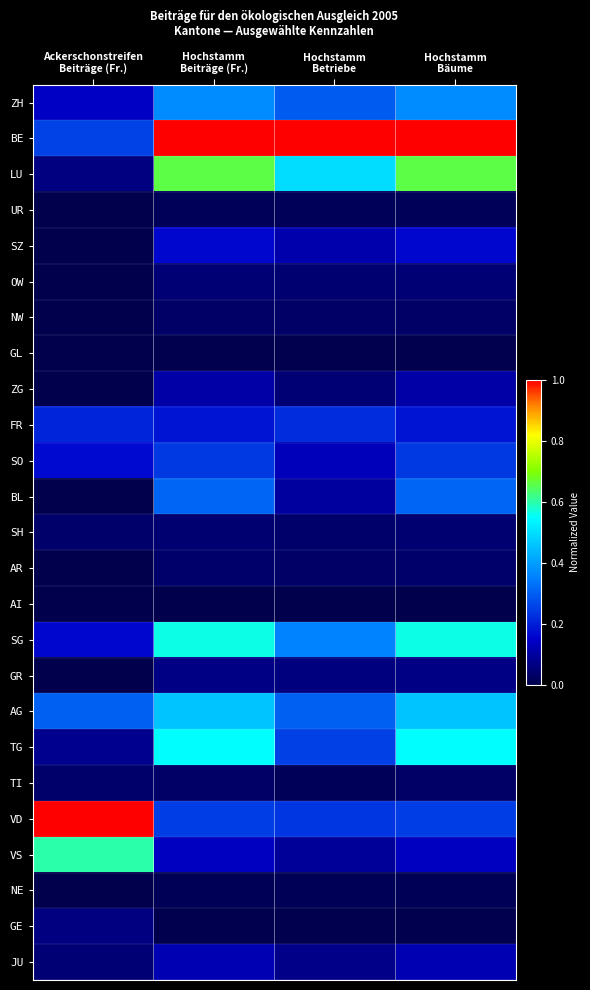

Reading left to right, list all the values displayed in this chart.

ZH: Ackerschonstreifen
Beiträge (Fr.)=0.1	Hochstamm
Beiträge (Fr.)=0.4	Hochstamm
Betriebe=0.3	Hochstamm
Bäume=0.4
BE: Ackerschonstreifen
Beiträge (Fr.)=0.3	Hochstamm
Beiträge (Fr.)=1.0	Hochstamm
Betriebe=1.0	Hochstamm
Bäume=1.0
LU: Ackerschonstreifen
Beiträge (Fr.)=0.1	Hochstamm
Beiträge (Fr.)=0.7	Hochstamm
Betriebe=0.5	Hochstamm
Bäume=0.7
UR: Ackerschonstreifen
Beiträge (Fr.)=0.0	Hochstamm
Beiträge (Fr.)=0.0	Hochstamm
Betriebe=0.0	Hochstamm
Bäume=0.0
SZ: Ackerschonstreifen
Beiträge (Fr.)=0.0	Hochstamm
Beiträge (Fr.)=0.2	Hochstamm
Betriebe=0.1	Hochstamm
Bäume=0.2
OW: Ackerschonstreifen
Beiträge (Fr.)=0.0	Hochstamm
Beiträge (Fr.)=0.0	Hochstamm
Betriebe=0.0	Hochstamm
Bäume=0.0
NW: Ackerschonstreifen
Beiträge (Fr.)=0.0	Hochstamm
Beiträge (Fr.)=0.0	Hochstamm
Betriebe=0.0	Hochstamm
Bäume=0.0
GL: Ackerschonstreifen
Beiträge (Fr.)=0.0	Hochstamm
Beiträge (Fr.)=0.0	Hochstamm
Betriebe=0.0	Hochstamm
Bäume=0.0
ZG: Ackerschonstreifen
Beiträge (Fr.)=0.0	Hochstamm
Beiträge (Fr.)=0.1	Hochstamm
Betriebe=0.1	Hochstamm
Bäume=0.1
FR: Ackerschonstreifen
Beiträge (Fr.)=0.2	Hochstamm
Beiträge (Fr.)=0.2	Hochstamm
Betriebe=0.2	Hochstamm
Bäume=0.2
SO: Ackerschonstreifen
Beiträge (Fr.)=0.2	Hochstamm
Beiträge (Fr.)=0.2	Hochstamm
Betriebe=0.1	Hochstamm
Bäume=0.2
BL: Ackerschonstreifen
Beiträge (Fr.)=0.0	Hochstamm
Beiträge (Fr.)=0.3	Hochstamm
Betriebe=0.1	Hochstamm
Bäume=0.3
SH: Ackerschonstreifen
Beiträge (Fr.)=0.0	Hochstamm
Beiträge (Fr.)=0.0	Hochstamm
Betriebe=0.0	Hochstamm
Bäume=0.0
AR: Ackerschonstreifen
Beiträge (Fr.)=0.0	Hochstamm
Beiträge (Fr.)=0.0	Hochstamm
Betriebe=0.0	Hochstamm
Bäume=0.0
AI: Ackerschonstreifen
Beiträge (Fr.)=0.0	Hochstamm
Beiträge (Fr.)=0.0	Hochstamm
Betriebe=0.0	Hochstamm
Bäume=0.0
SG: Ackerschonstreifen
Beiträge (Fr.)=0.2	Hochstamm
Beiträge (Fr.)=0.6	Hochstamm
Betriebe=0.4	Hochstamm
Bäume=0.6
GR: Ackerschonstreifen
Beiträge (Fr.)=0.0	Hochstamm
Beiträge (Fr.)=0.1	Hochstamm
Betriebe=0.1	Hochstamm
Bäume=0.1
AG: Ackerschonstreifen
Beiträge (Fr.)=0.3	Hochstamm
Beiträge (Fr.)=0.5	Hochstamm
Betriebe=0.3	Hochstamm
Bäume=0.5
TG: Ackerschonstreifen
Beiträge (Fr.)=0.1	Hochstamm
Beiträge (Fr.)=0.5	Hochstamm
Betriebe=0.3	Hochstamm
Bäume=0.5
TI: Ackerschonstreifen
Beiträge (Fr.)=0.0	Hochstamm
Beiträge (Fr.)=0.0	Hochstamm
Betriebe=0.0	Hochstamm
Bäume=0.0
VD: Ackerschonstreifen
Beiträge (Fr.)=1.0	Hochstamm
Beiträge (Fr.)=0.2	Hochstamm
Betriebe=0.2	Hochstamm
Bäume=0.2
VS: Ackerschonstreifen
Beiträge (Fr.)=0.6	Hochstamm
Beiträge (Fr.)=0.1	Hochstamm
Betriebe=0.1	Hochstamm
Bäume=0.1
NE: Ackerschonstreifen
Beiträge (Fr.)=0.0	Hochstamm
Beiträge (Fr.)=0.0	Hochstamm
Betriebe=0.0	Hochstamm
Bäume=0.0
GE: Ackerschonstreifen
Beiträge (Fr.)=0.1	Hochstamm
Beiträge (Fr.)=0.0	Hochstamm
Betriebe=0.0	Hochstamm
Bäume=0.0
JU: Ackerschonstreifen
Beiträge (Fr.)=0.0	Hochstamm
Beiträge (Fr.)=0.1	Hochstamm
Betriebe=0.1	Hochstamm
Bäume=0.1